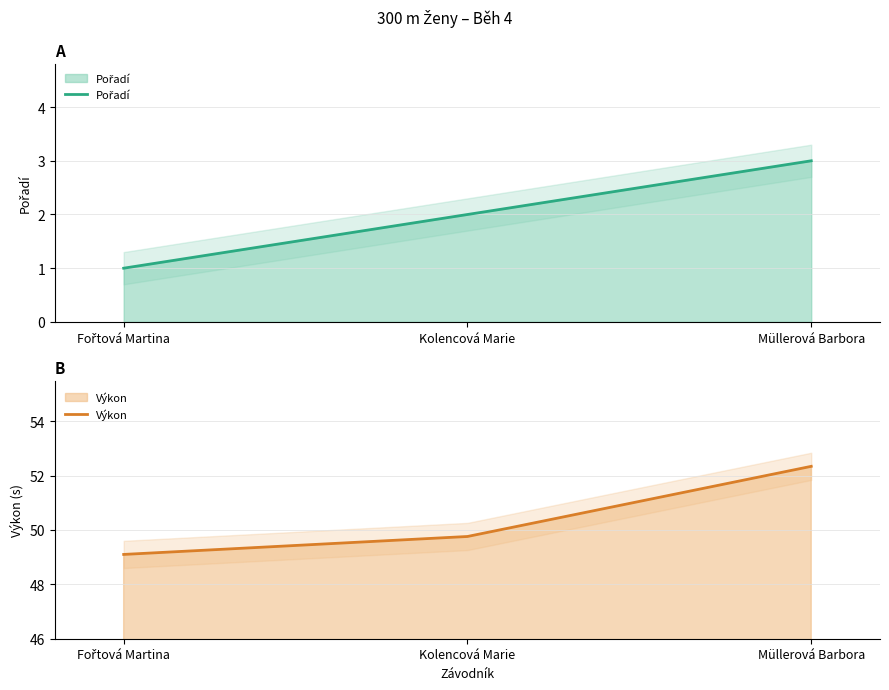

Which series has the largest range (max minus min)?

Výkon